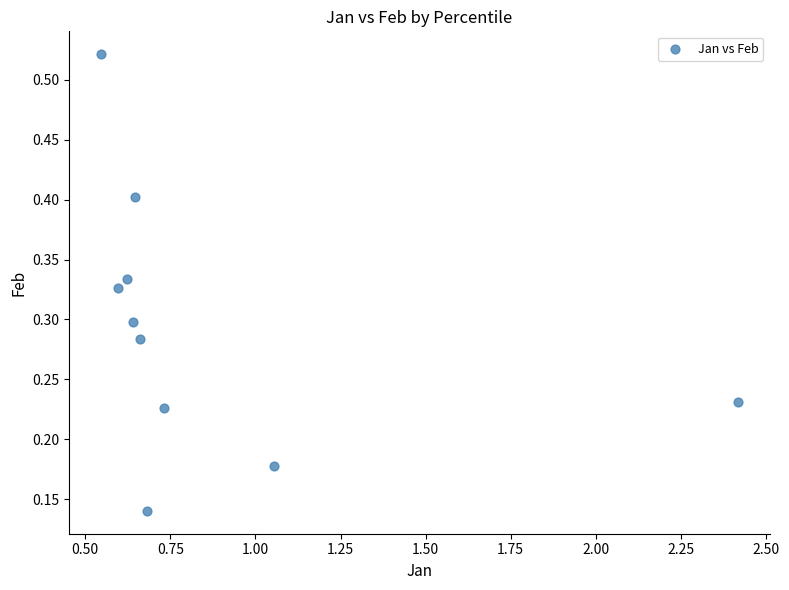

What is the range of X values (max minus min)?

1.9